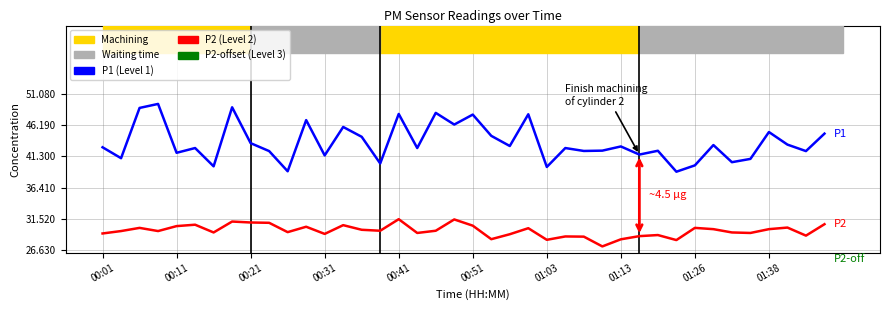

What are all the series names shown in the legend?

P1, P2, P2 - offset